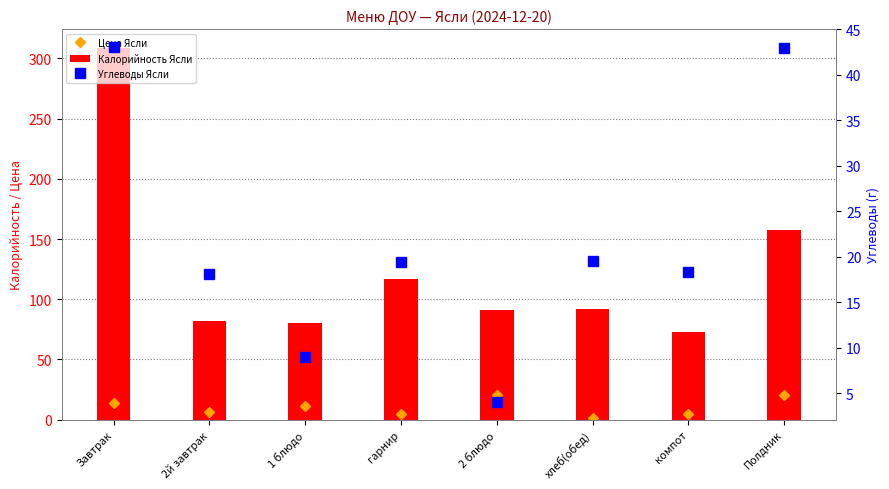

True or false: Углеводы Ясли has a value of 29.9 at хлеб(обед).

False